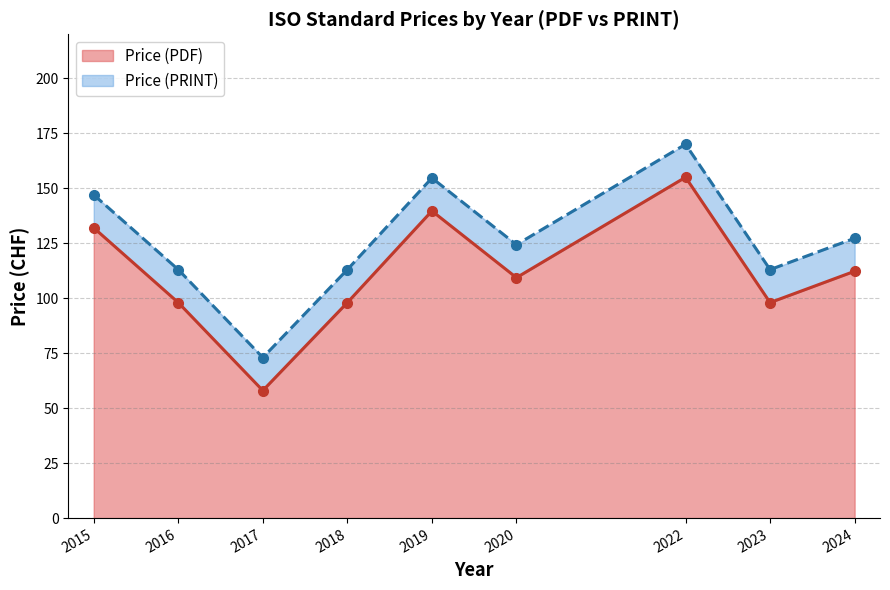

What is the approximate value of Price (PDF) at 2017?

58.0